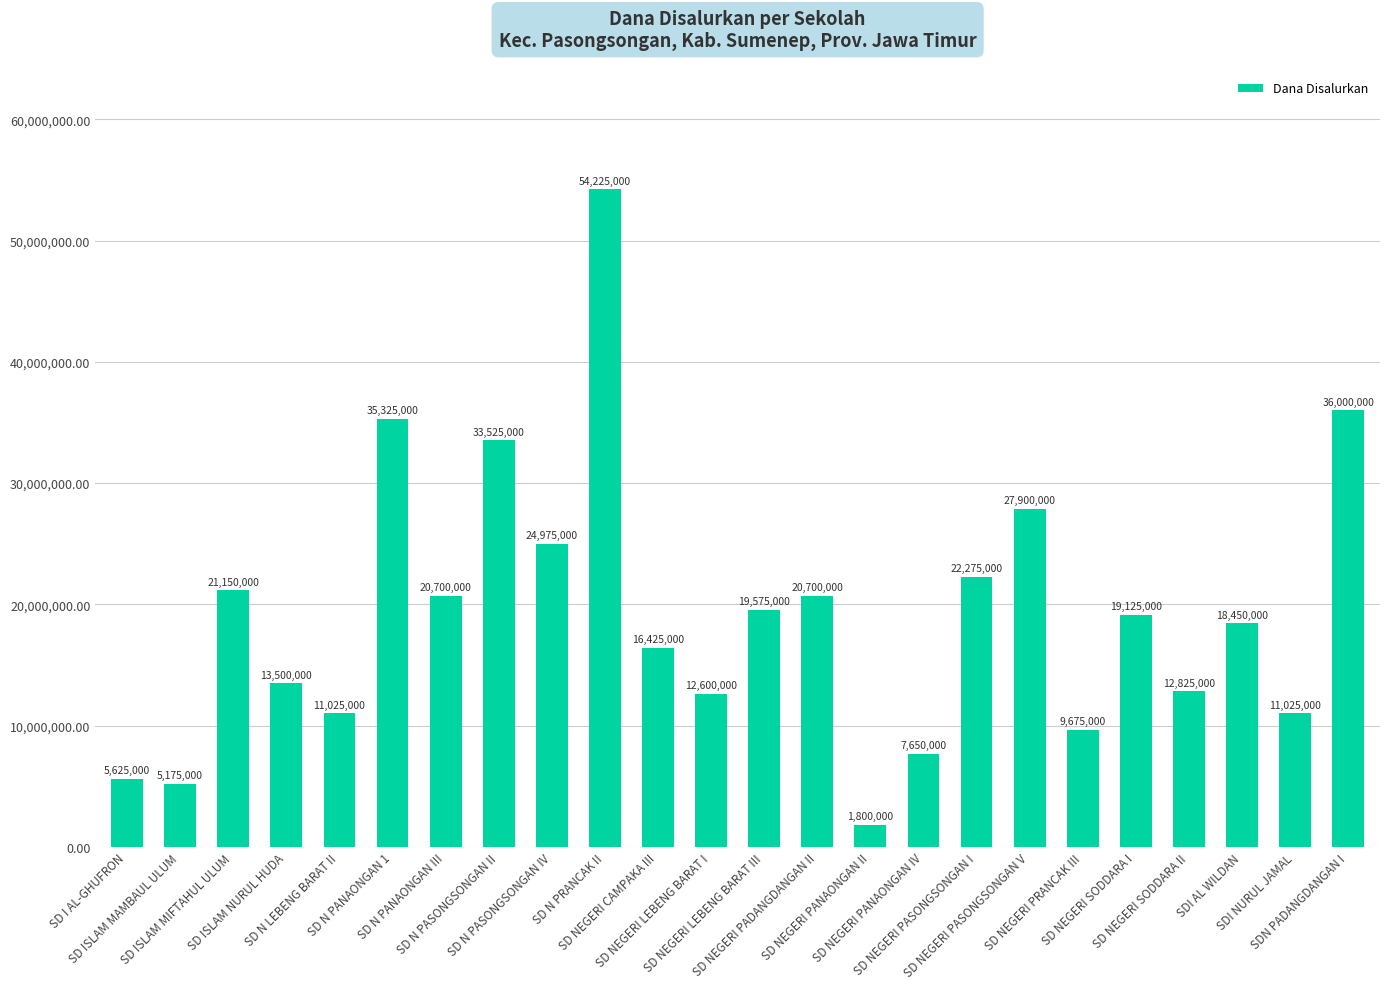

Where is the data nearest to the value 28012500?

SD NEGERI PASONGSONGAN V